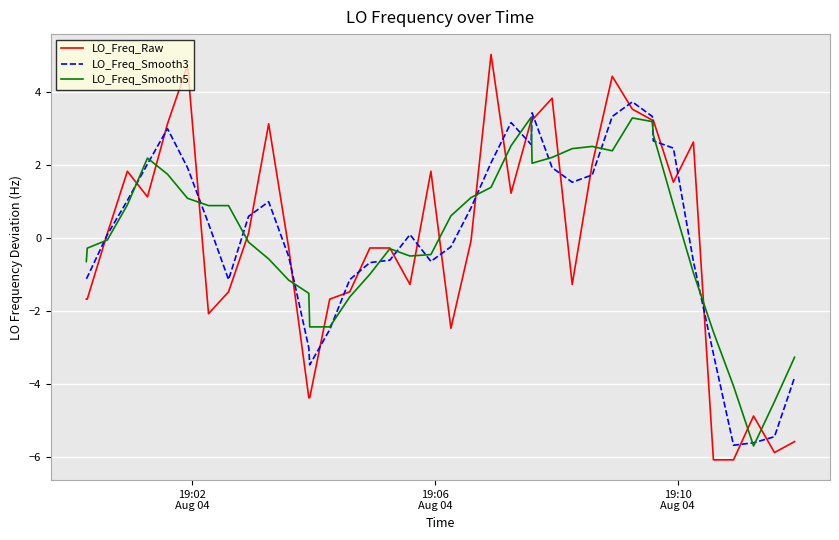

Which series has the widest spread of values?

LO_Freq_Raw